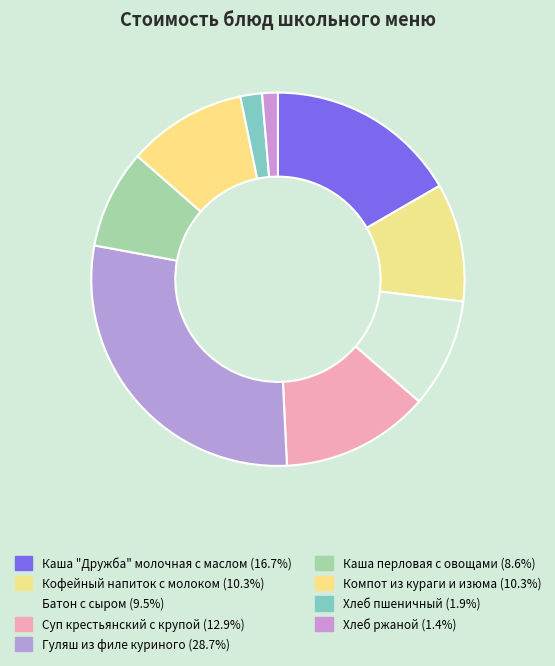

Approximately how many times larger is the value at Компот из кураги и изюма compared to Каша перловая с овощами?

1.2